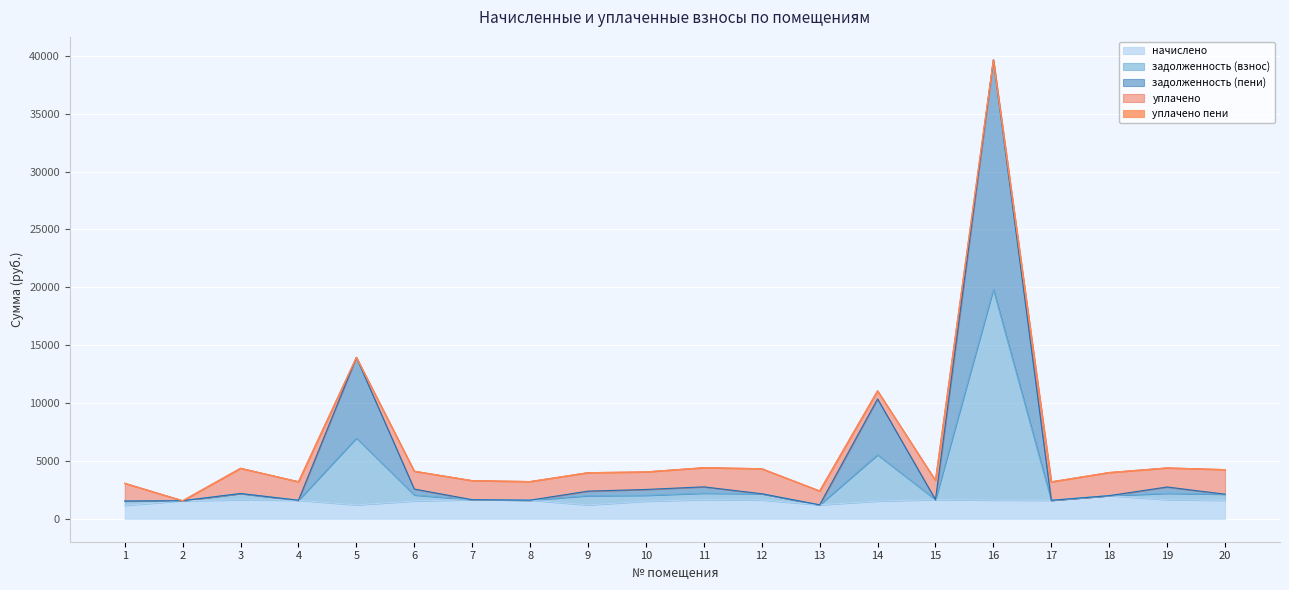

What is the highest value of the начислено series?

1998.4